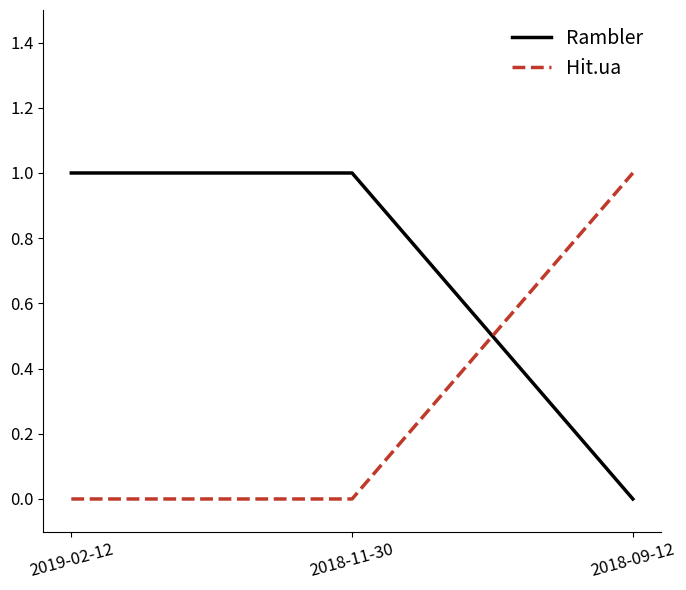

At 2018-09-12, list the series in order from largest to smallest.

Hit.ua, Rambler